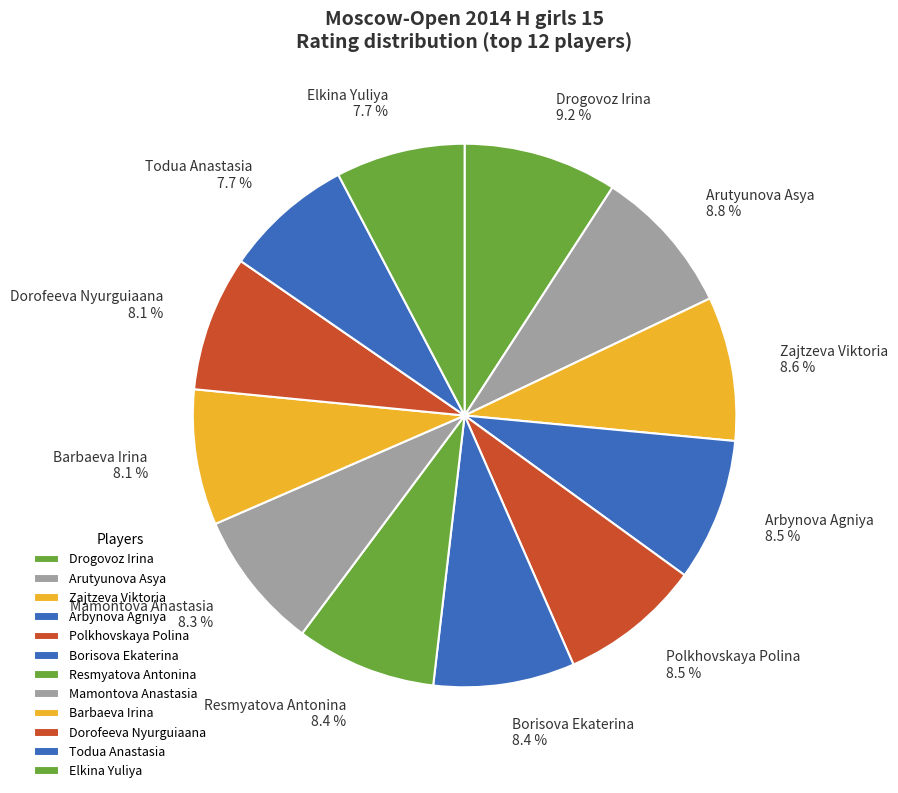

How many segments does this pie chart have?

12